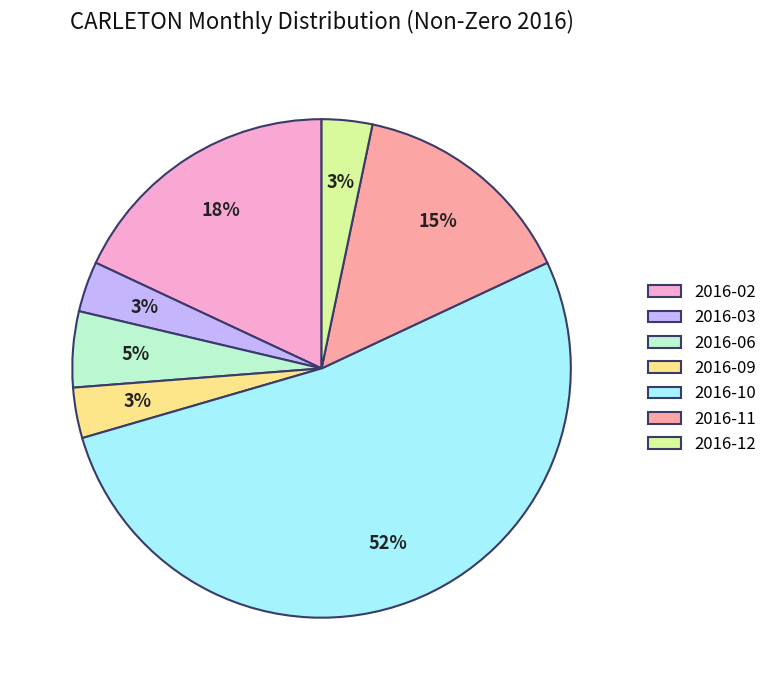

What is the largest slice in the pie chart?

2016-10